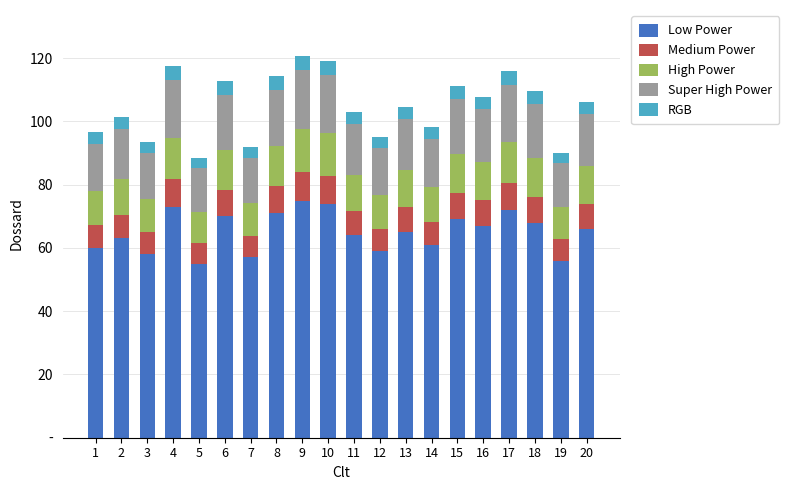

What is the average value of the RGB series?

3.9